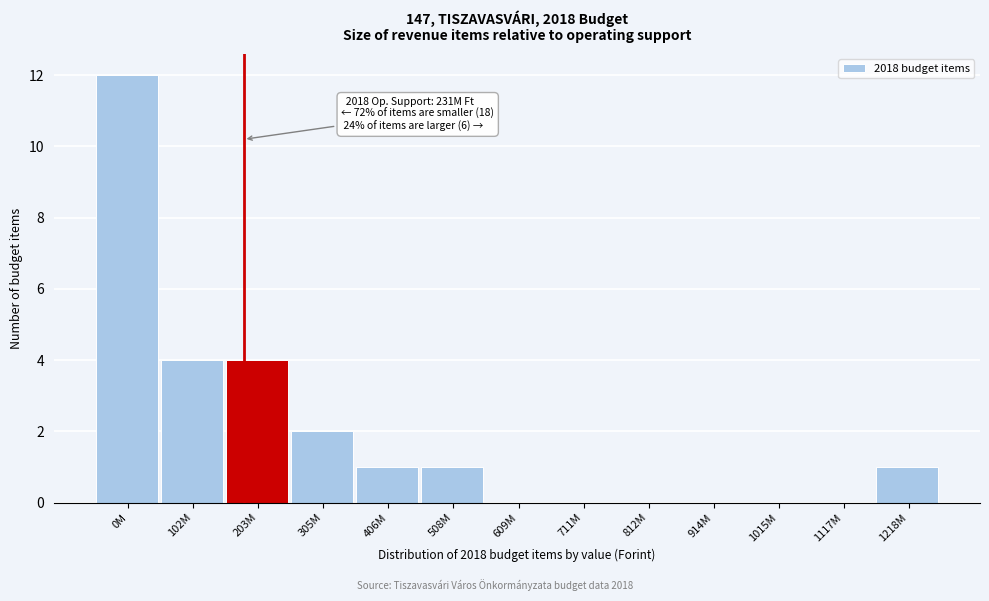

Reading left to right, extract all data points from this chart.

0M=12	102M=4	203M=4	305M=2	406M=1	508M=1	609M=0	711M=0	812M=0	914M=0	1015M=0	1117M=0	1218M=1